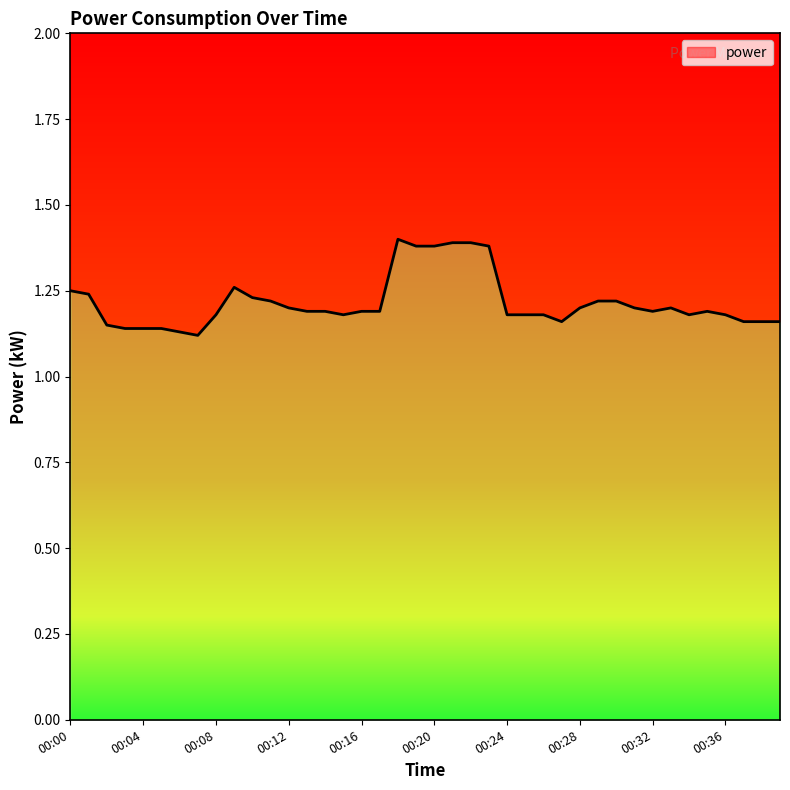

What is the ratio of the value at 00:06 to the value at 00:02?

1.0